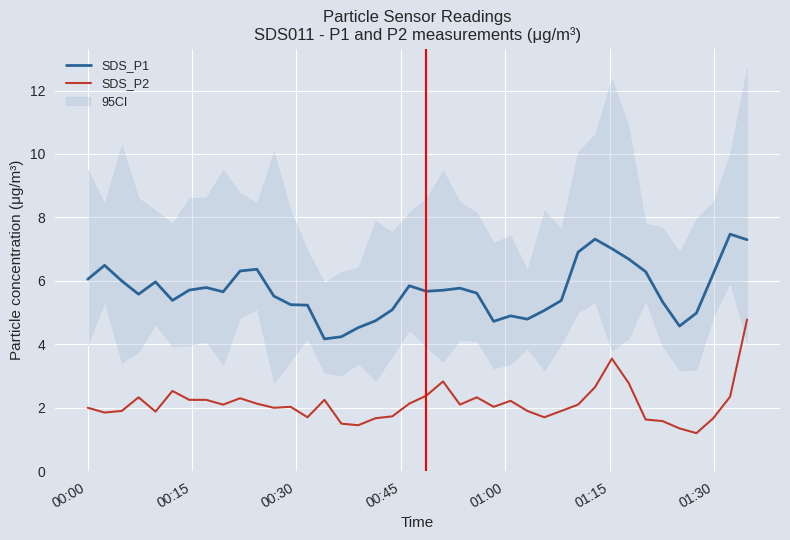

True or false: SDS_P1 and SDS_P2 intersect in this chart.

False